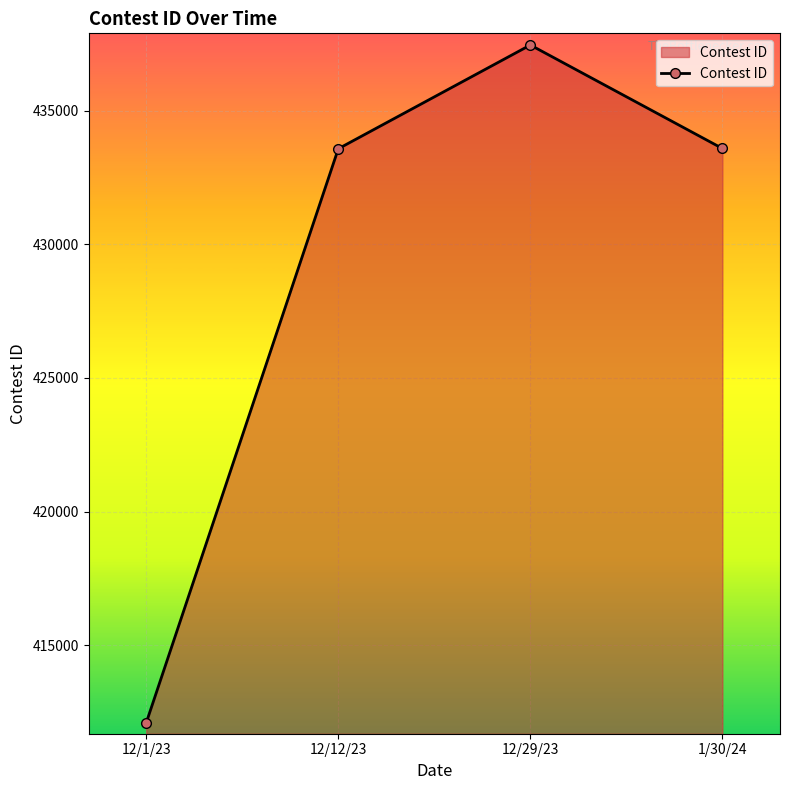

Does the chart have visible grid lines?

Yes